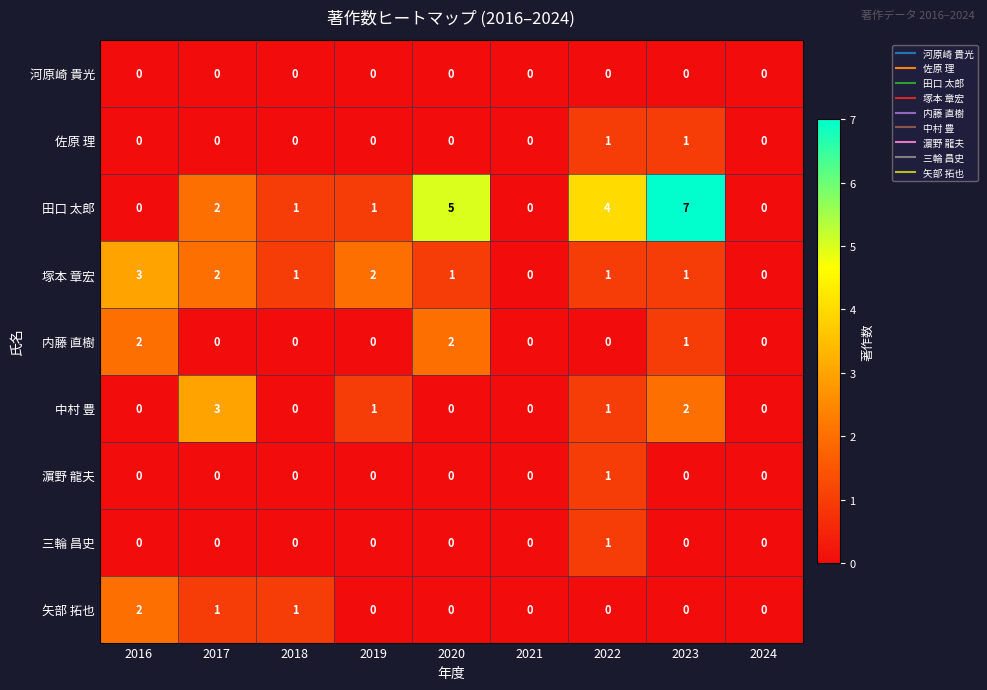

What is the highest value of the 田口 太郎 series?

7